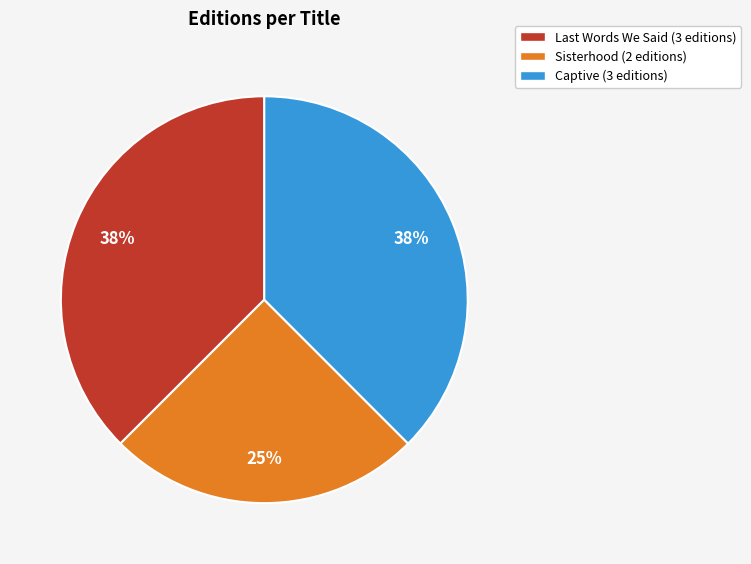

Count the number of slices in the pie.

3